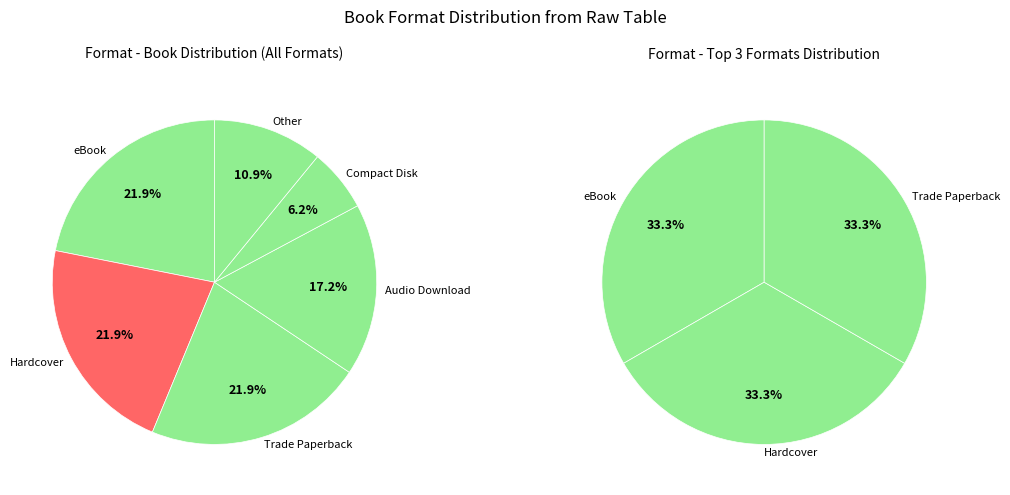

To the nearest percent, what is the difference between the Hardcover and Audio Download slice percentages?

5%